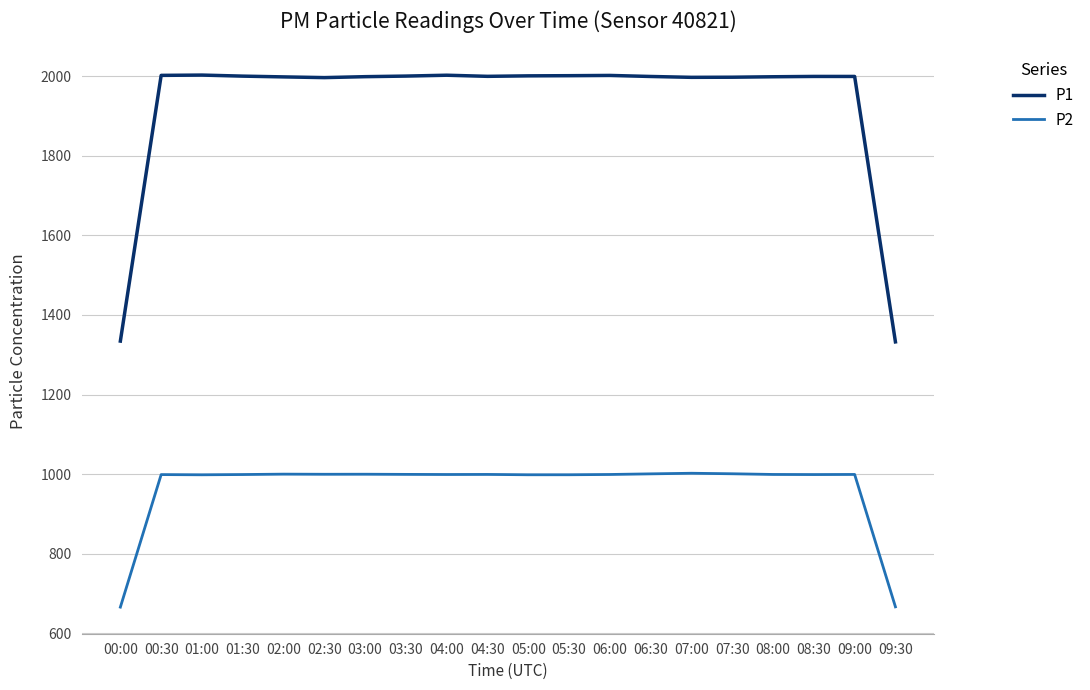

What is the sum of all P2 values?

19325.9